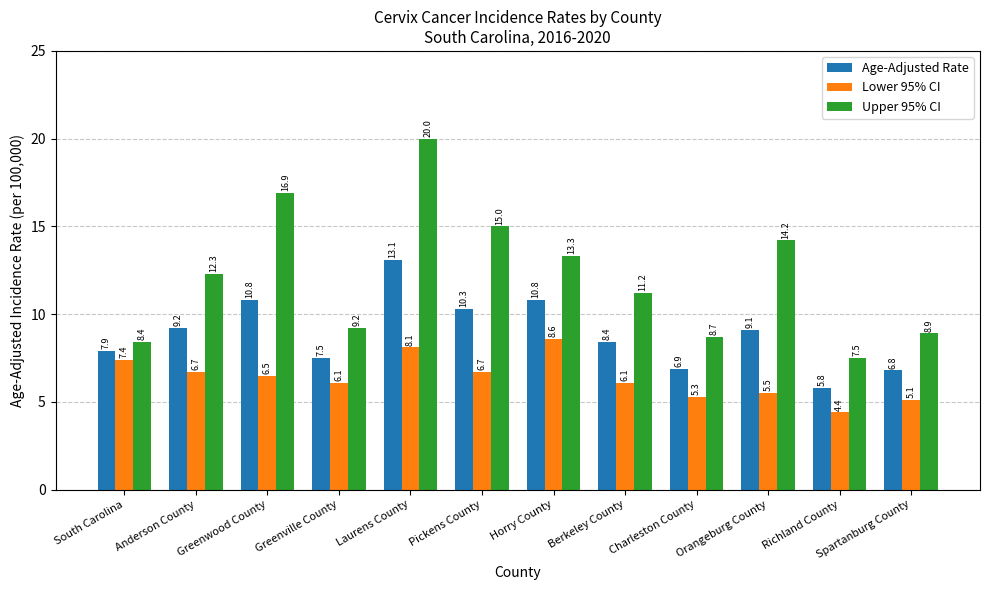

Reading left to right, extract all data points from this chart.

Age-Adjusted Rate: South Carolina=7.9	Anderson County=9.2	Greenwood County=10.8	Greenville County=7.5	Laurens County=13.1	Pickens County=10.3	Horry County=10.8	Berkeley County=8.4	Charleston County=6.9	Orangeburg County=9.1	Richland County=5.8	Spartanburg County=6.8
Lower 95% CI: South Carolina=7.4	Anderson County=6.7	Greenwood County=6.5	Greenville County=6.1	Laurens County=8.1	Pickens County=6.7	Horry County=8.6	Berkeley County=6.1	Charleston County=5.3	Orangeburg County=5.5	Richland County=4.4	Spartanburg County=5.1
Upper 95% CI: South Carolina=8.4	Anderson County=12.3	Greenwood County=16.9	Greenville County=9.2	Laurens County=20.0	Pickens County=15.0	Horry County=13.3	Berkeley County=11.2	Charleston County=8.7	Orangeburg County=14.2	Richland County=7.5	Spartanburg County=8.9